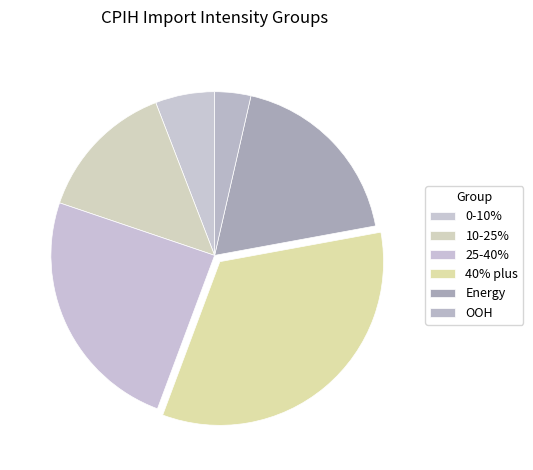

Count the number of slices in the pie.

6